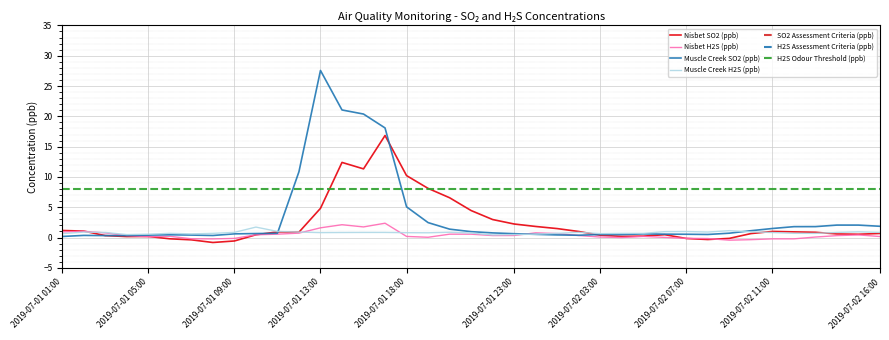

Where is the first local maximum for Muscle Creek SO2 (ppb)?

2019-07-01 02:00